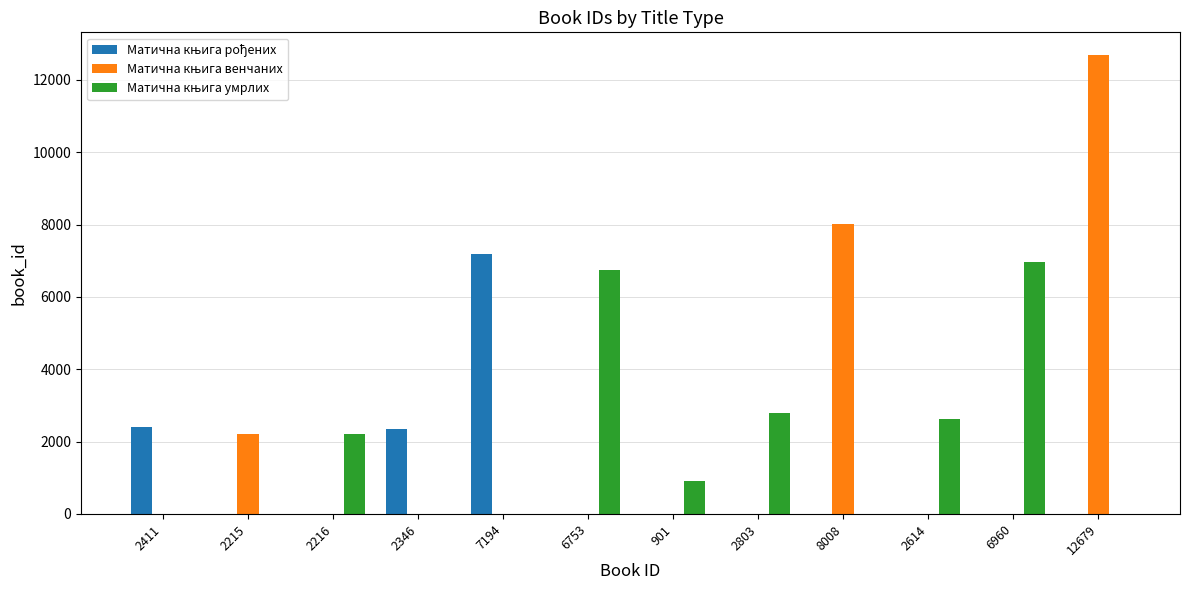

Which label corresponds to the largest value in the chart?

12679